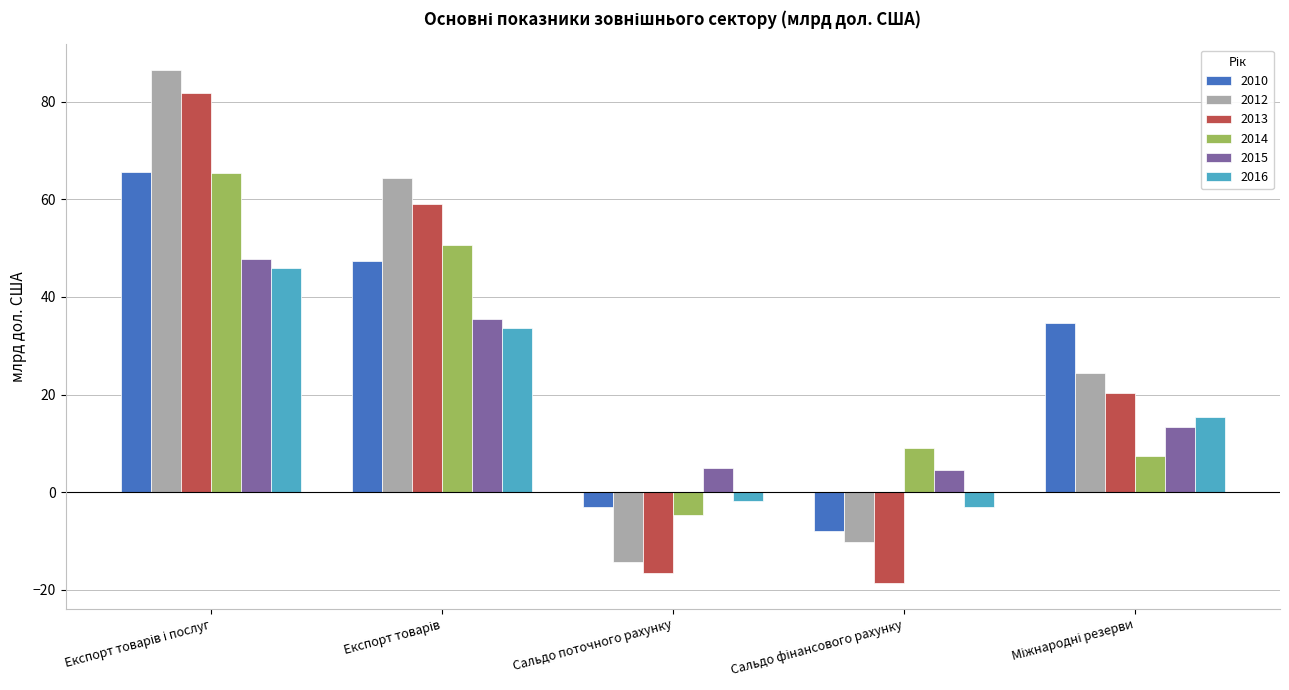

What are all the series names shown in the legend?

2010, 2012, 2013, 2014, 2015, 2016